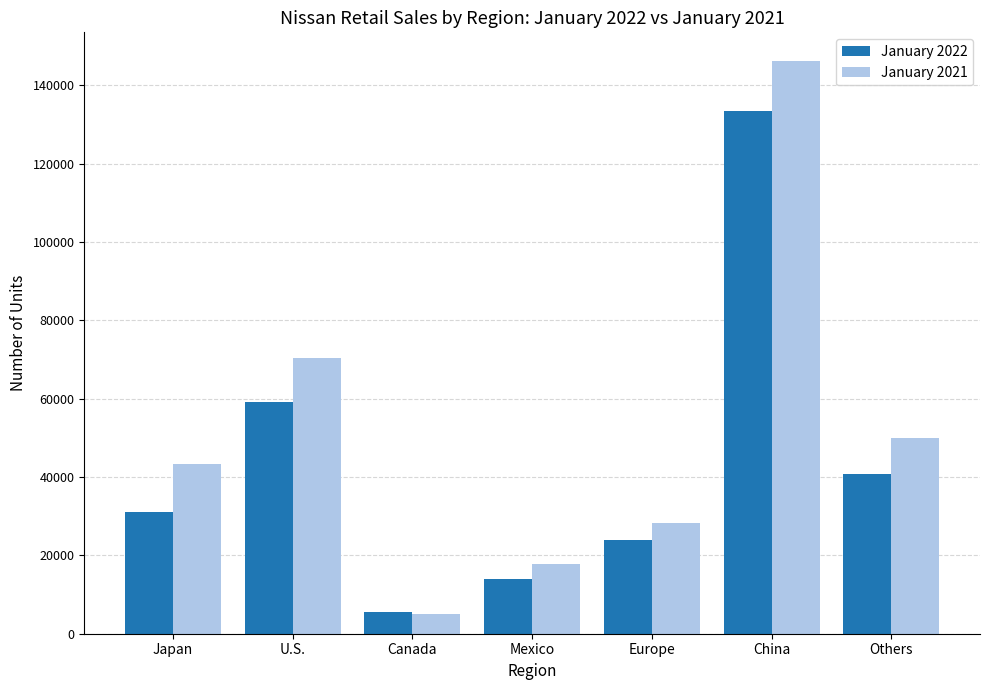

Which category has the lowest value in the January 2021 series?

Canada